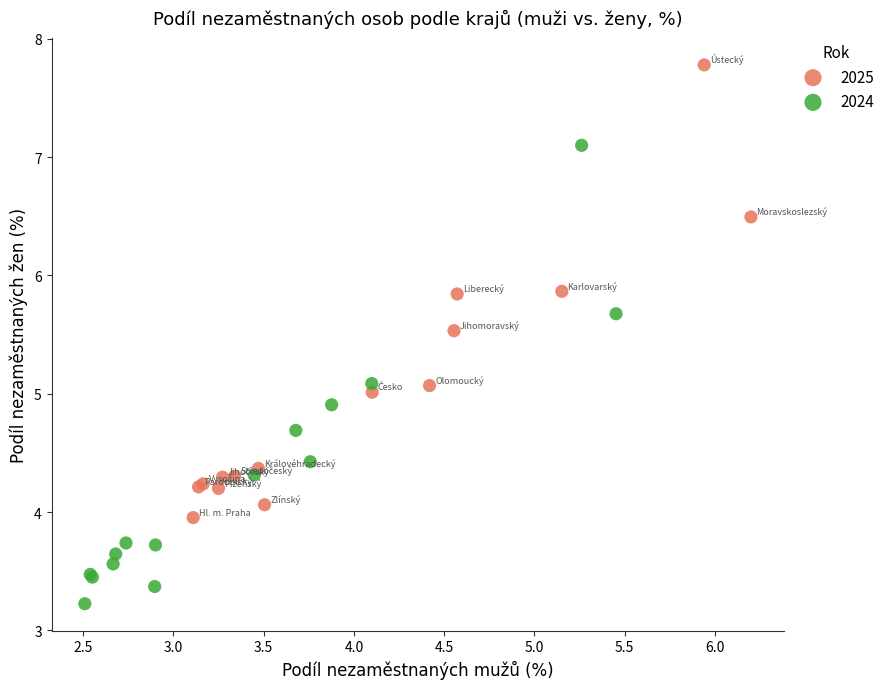

Which series contains the highest Y value?

2025